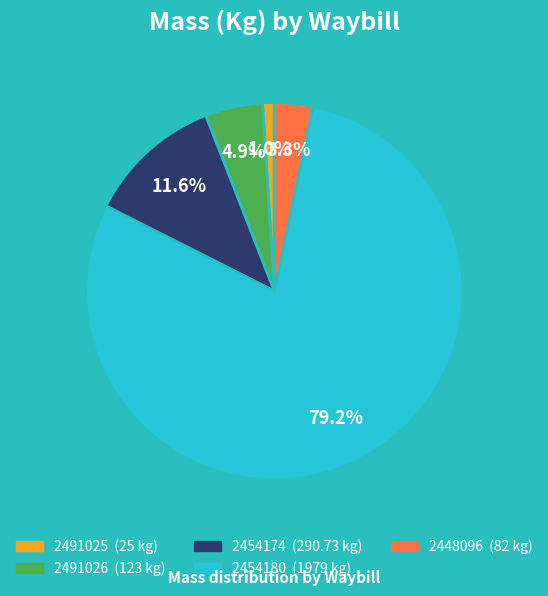

Approximately how many times larger is the value at 2448096 compared to 2454174?

0.3